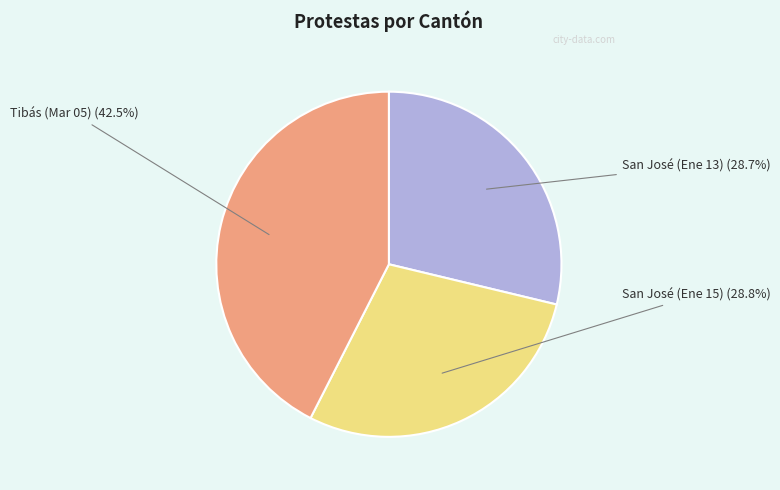

Is there a majority slice in this chart?

No